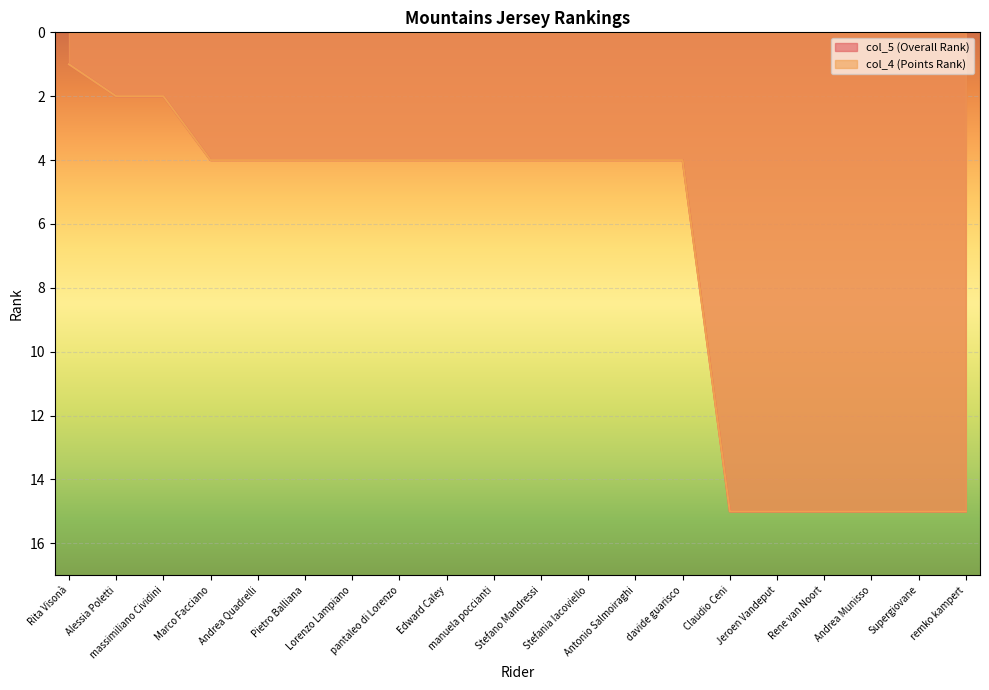

Does the chart display data point markers on the line(s)?

No